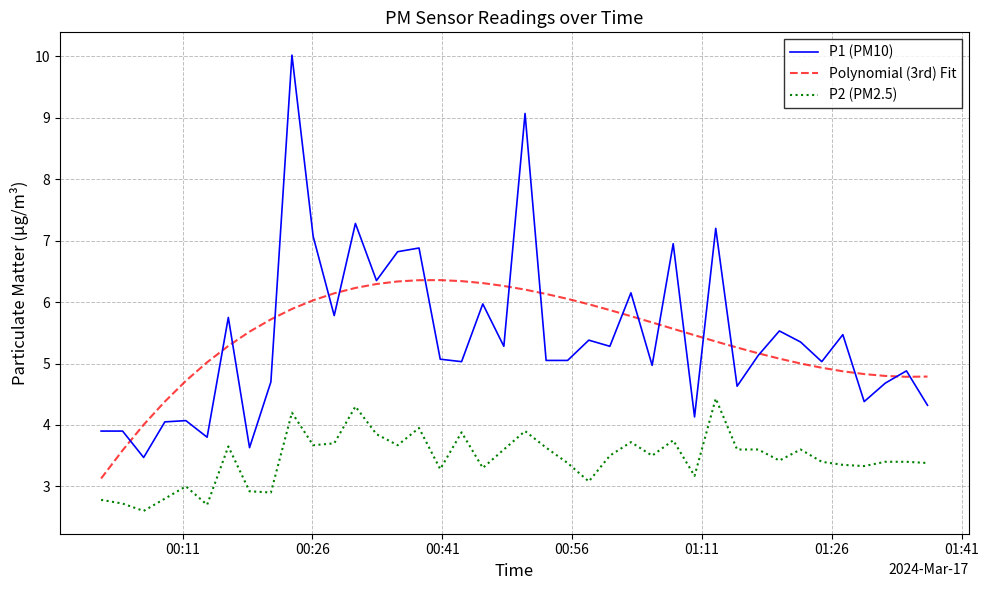

What is the maximum value for P1 (PM10)?

10.0